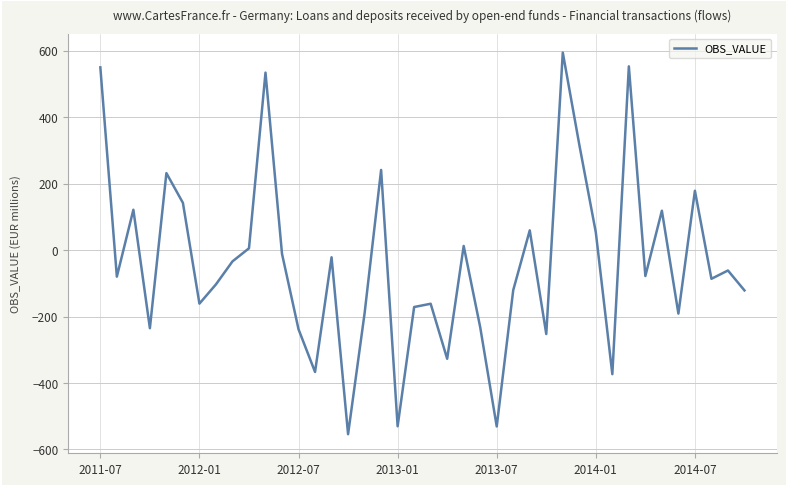

What is the maximum value shown in the chart?

594.4